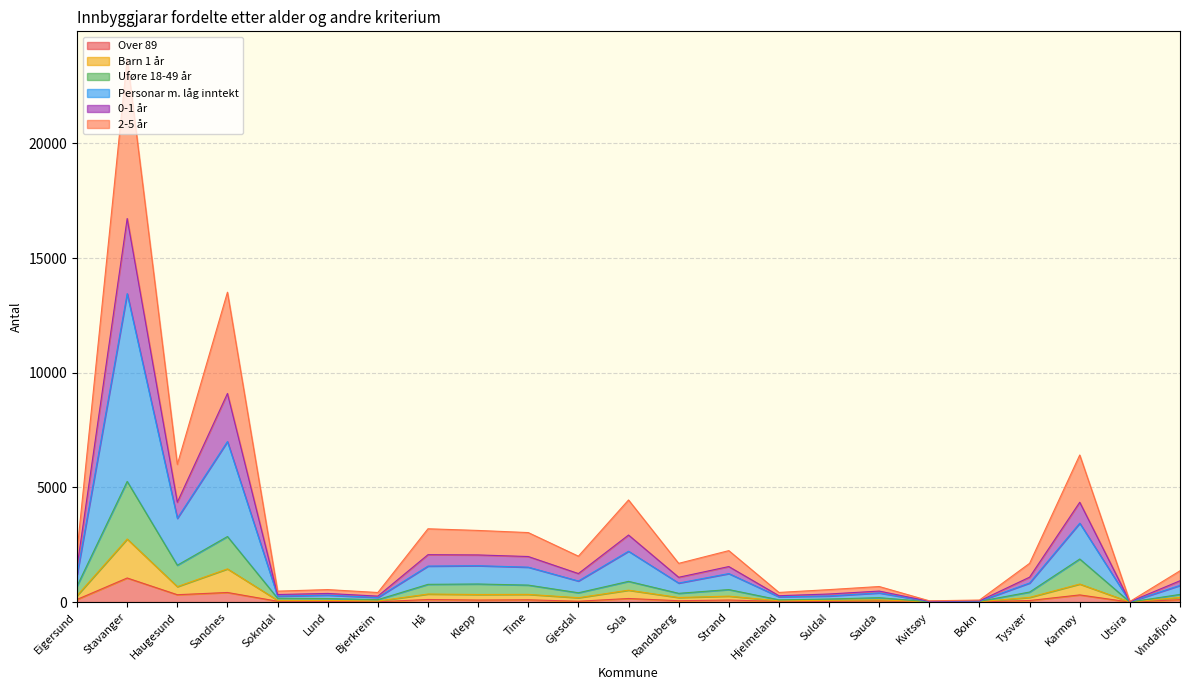

What is the total value across all series at Stavanger?

23703